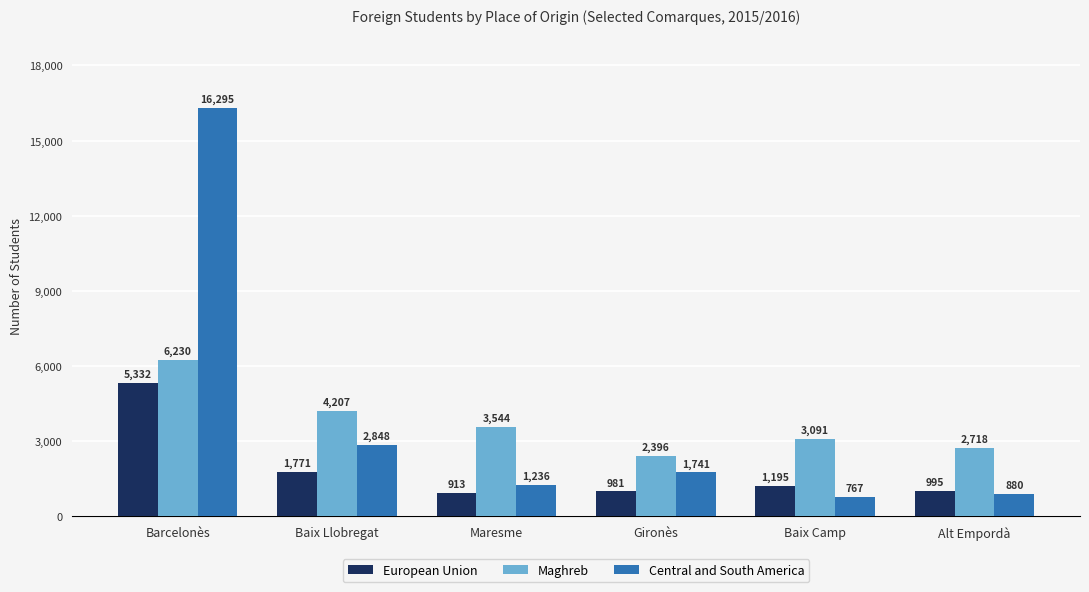

Rank the series by their maximum value, from highest to lowest.

Central and South America, Maghreb, European Union